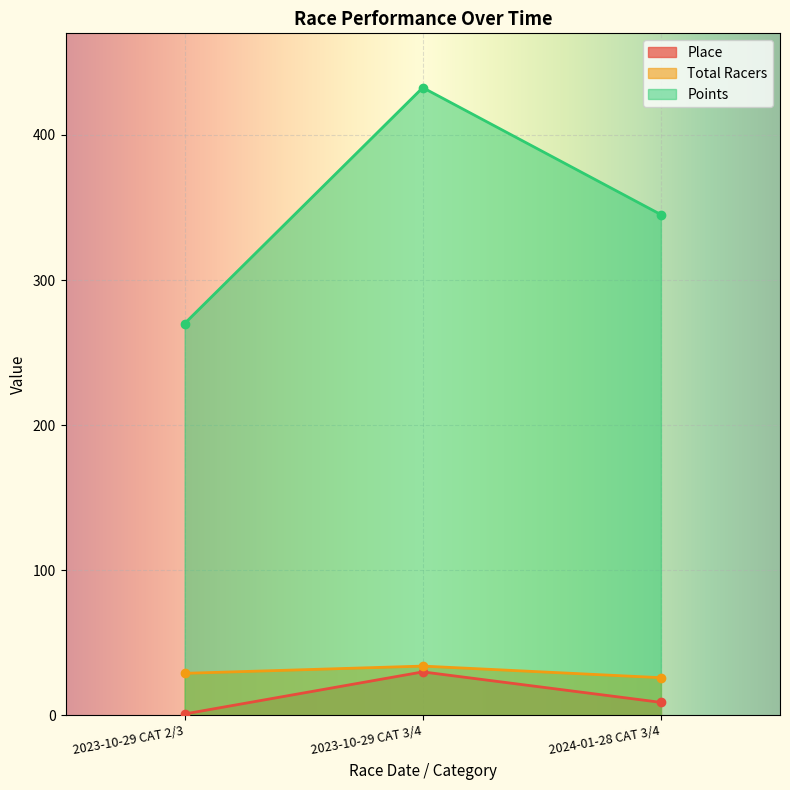

What is the label of the 2nd point from the right?

2023-10-29 CAT 3/4